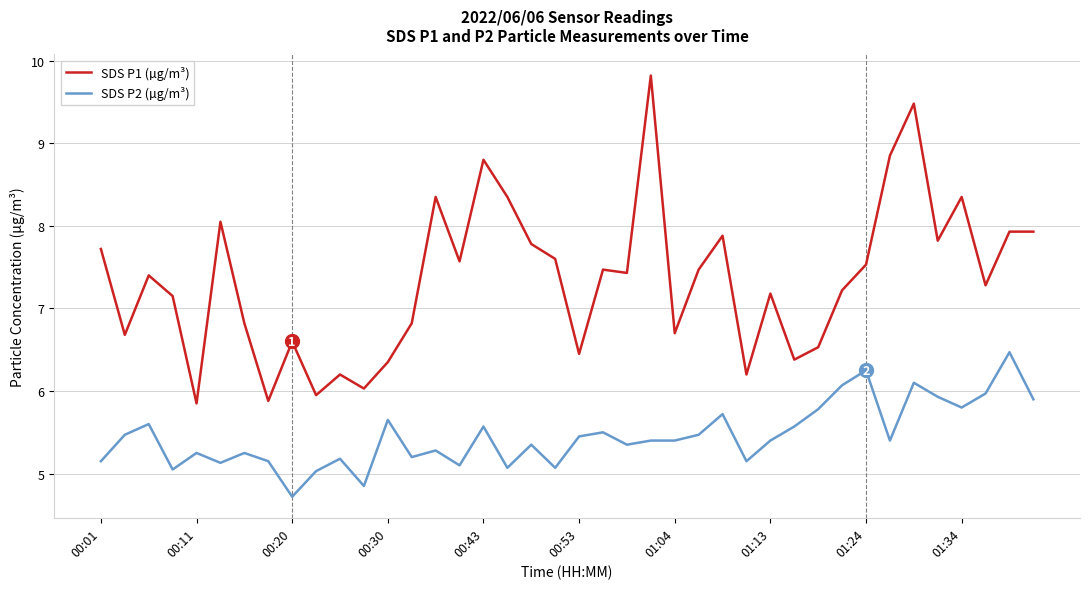

Which series has the largest range (max minus min)?

SDS P1 (µg/m³)